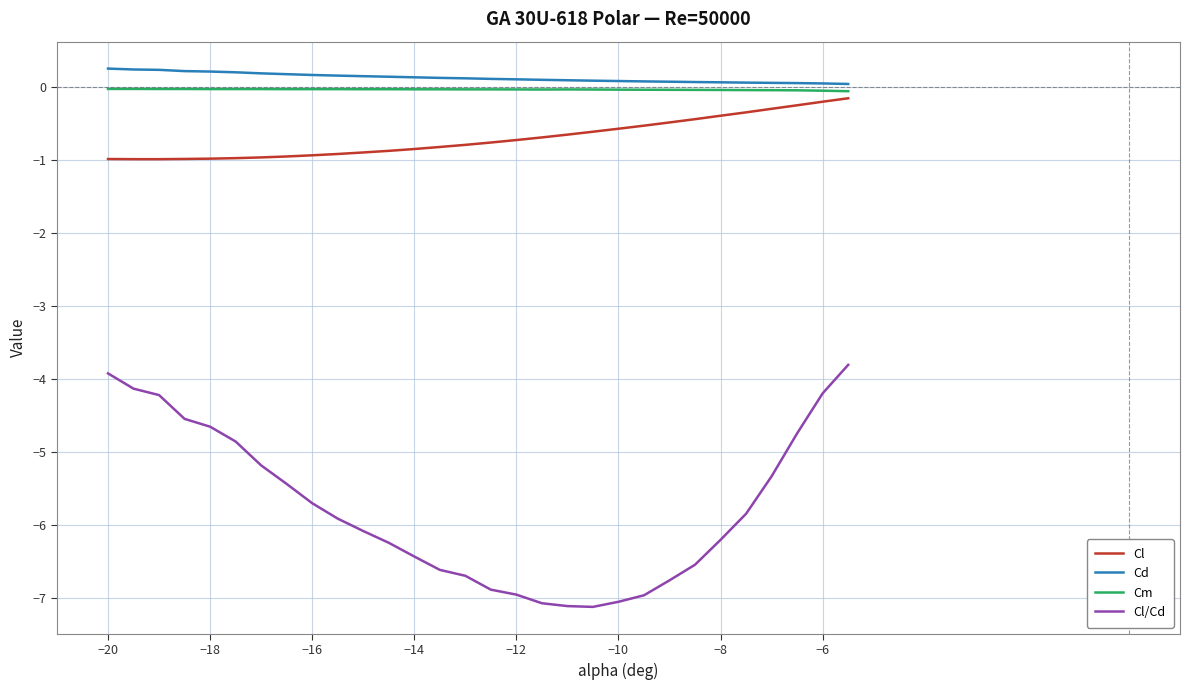

True or false: Cd and Cl cross at least once.

False